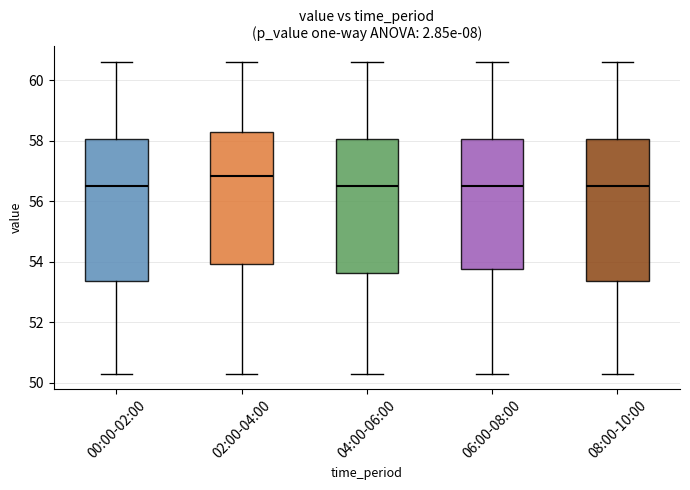

Reading left to right, read every box against the y-axis: the position of its median line, the range the box covers, and the ends of its whiskers. The values are not printed on the chart, so give them approximately, as read against the axis.

00:00-02:00: median 56.4, box 53.4 to 58.0, whiskers 50.4 to 60.6
02:00-04:00: median 56.8, box 54.0 to 58.2, whiskers 50.4 to 60.6
04:00-06:00: median 56.4, box 53.6 to 58.0, whiskers 50.4 to 60.6
06:00-08:00: median 56.4, box 53.8 to 58.0, whiskers 50.4 to 60.6
08:00-10:00: median 56.4, box 53.4 to 58.0, whiskers 50.4 to 60.6